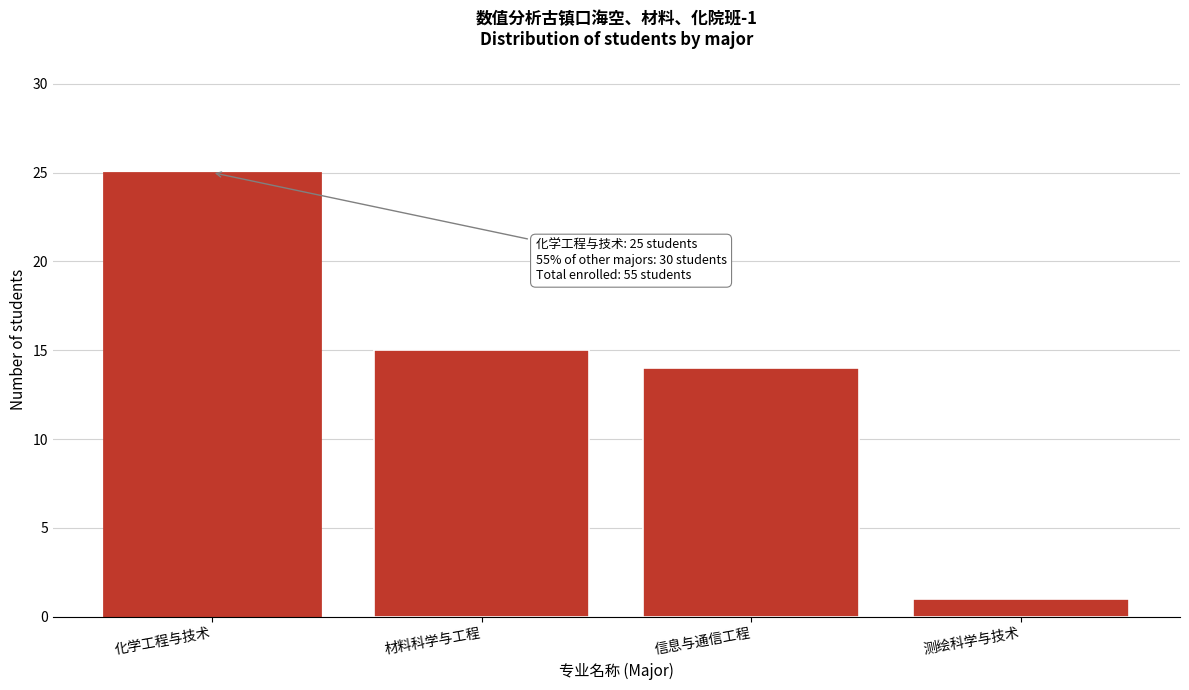

Reading left to right, what are all the values shown in this chart?

化学工程与技术=25	材料科学与工程=15	信息与通信工程=14	测绘科学与技术=1